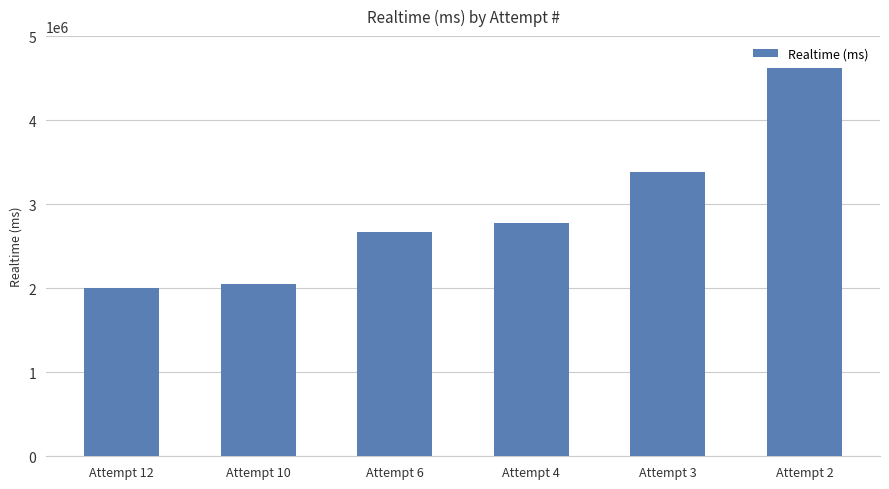

Reading right to left, extract all data points from this chart.

Attempt 2=4622244	Attempt 3=3381091	Attempt 4=2773661	Attempt 6=2665537	Attempt 10=2047181	Attempt 12=1998293